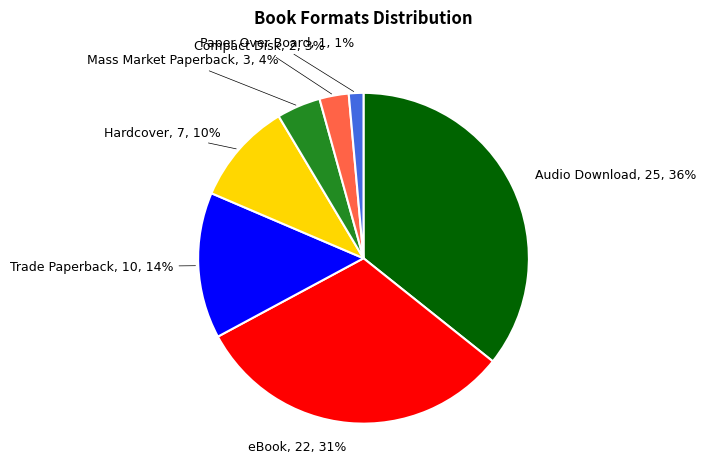

Which slice is the smallest?

Paper Over Board